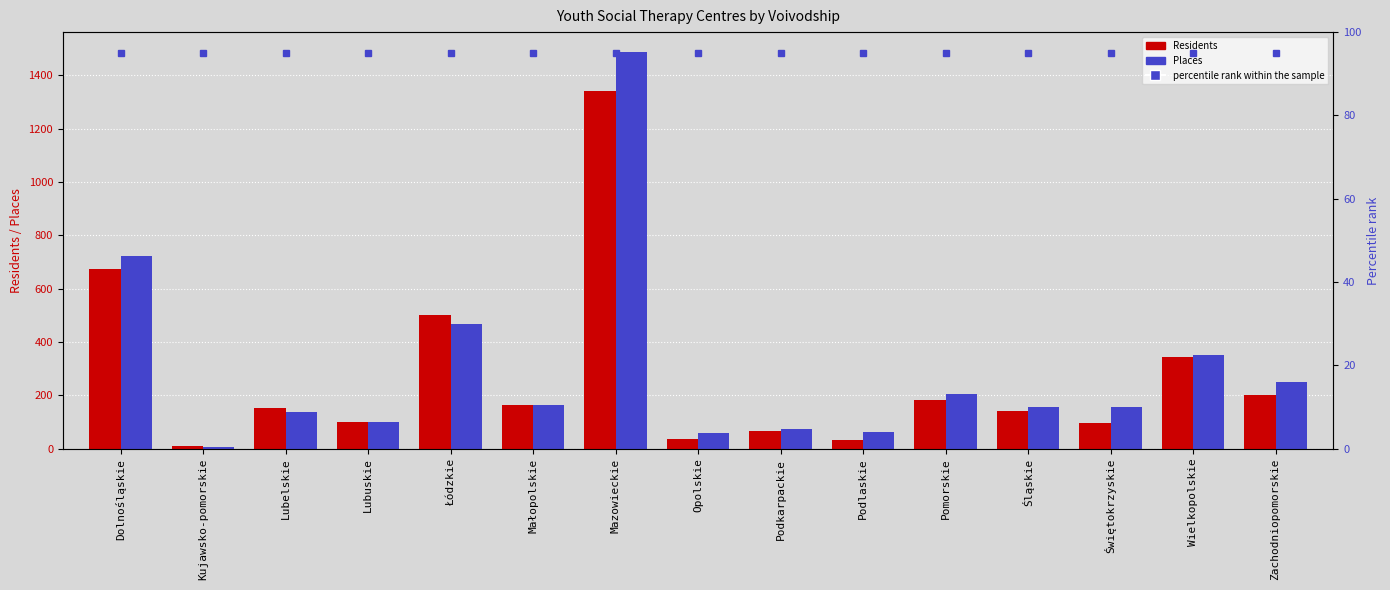

List the series in order of their peak value, lowest first.

percentile rank within the sample, Residents, Places